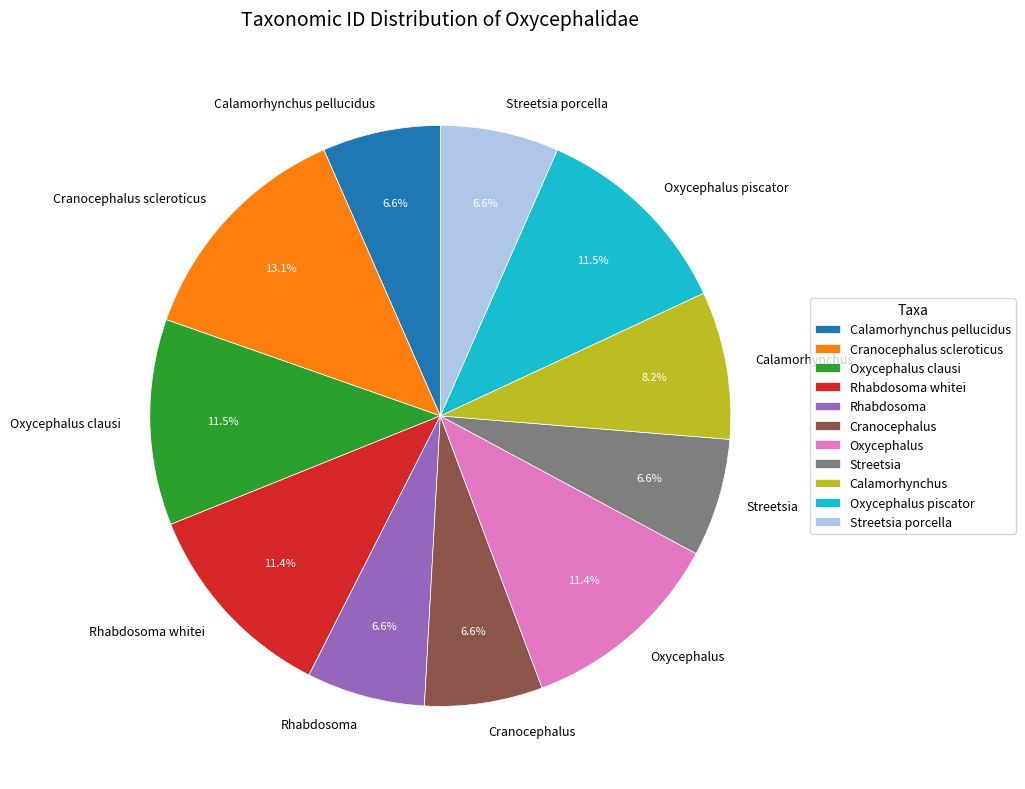

To the nearest percent, what portion does Oxycephalus represent?

11%